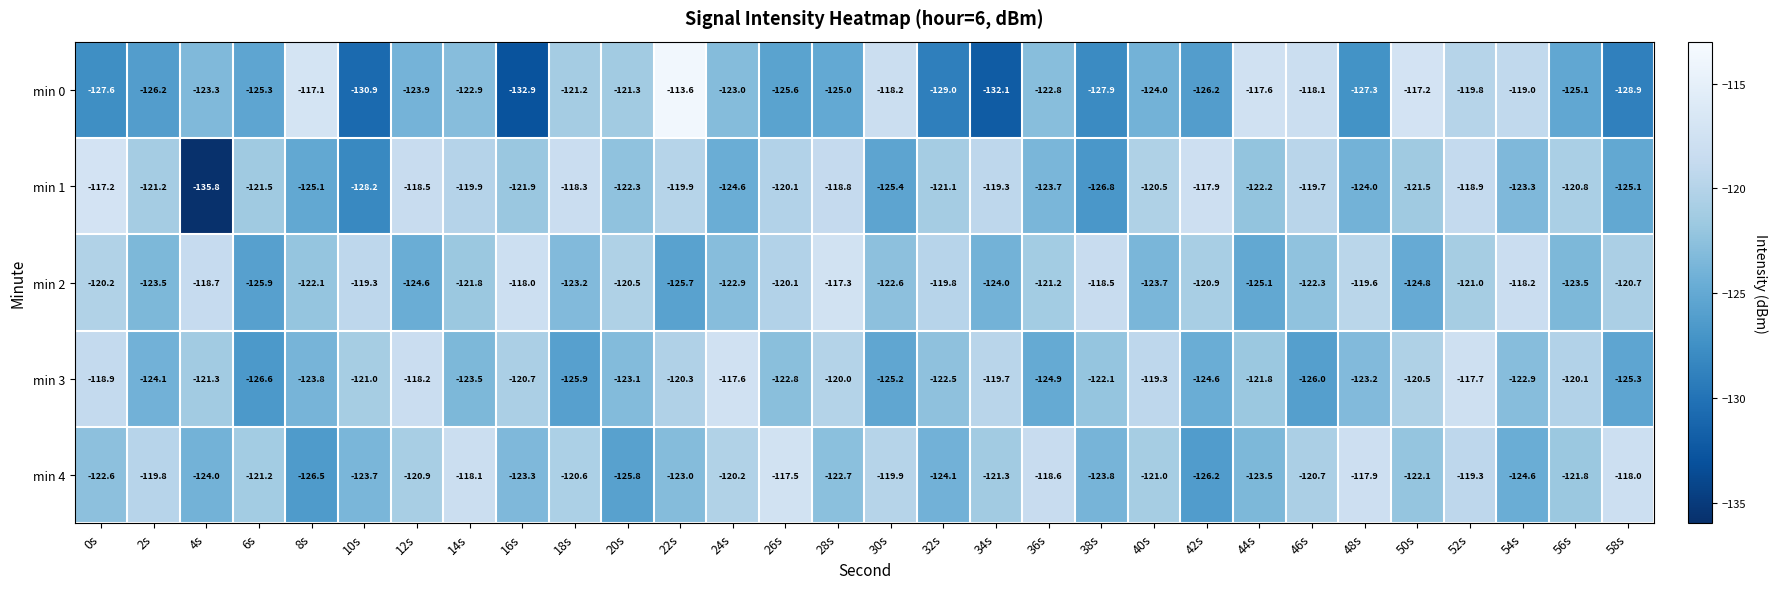

The value of min 3 at 18s is -185.3. True or false?

False